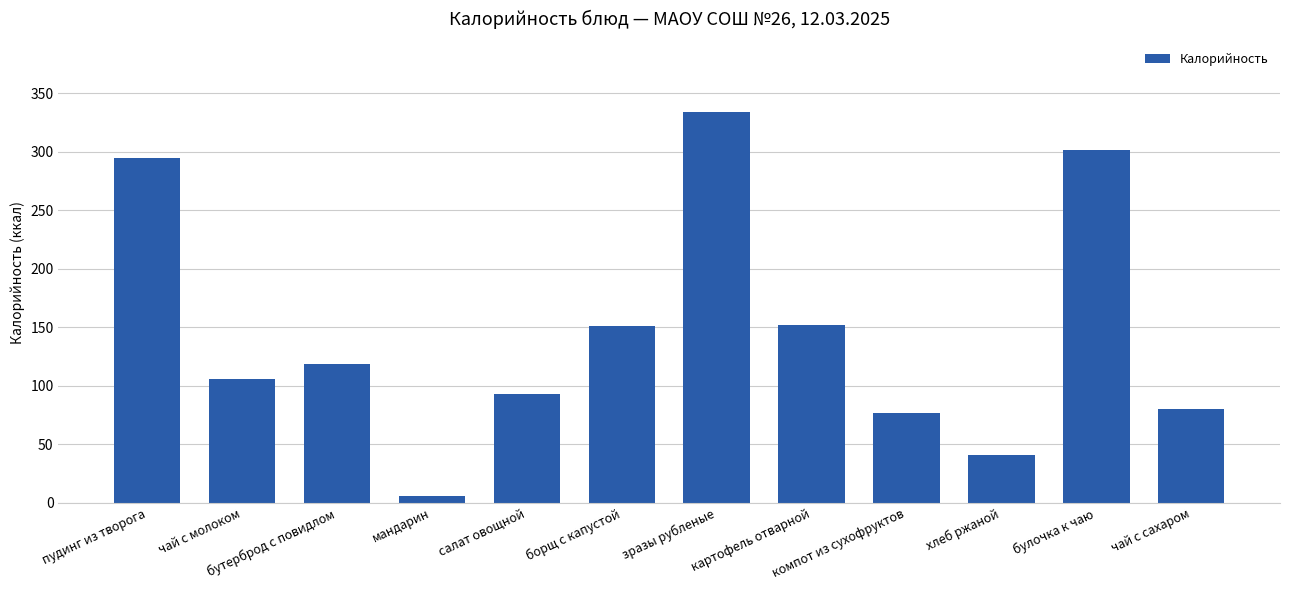

What position from the right is булочка к чаю?

2